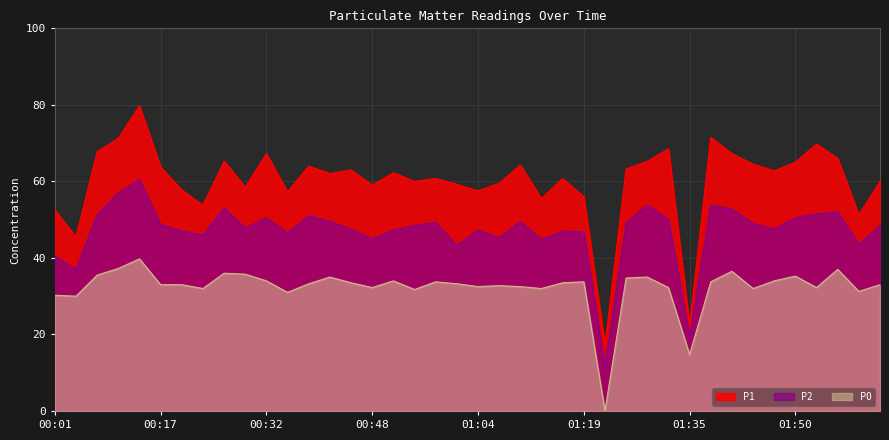

True or false: P0 and P1 cross at least once.

False